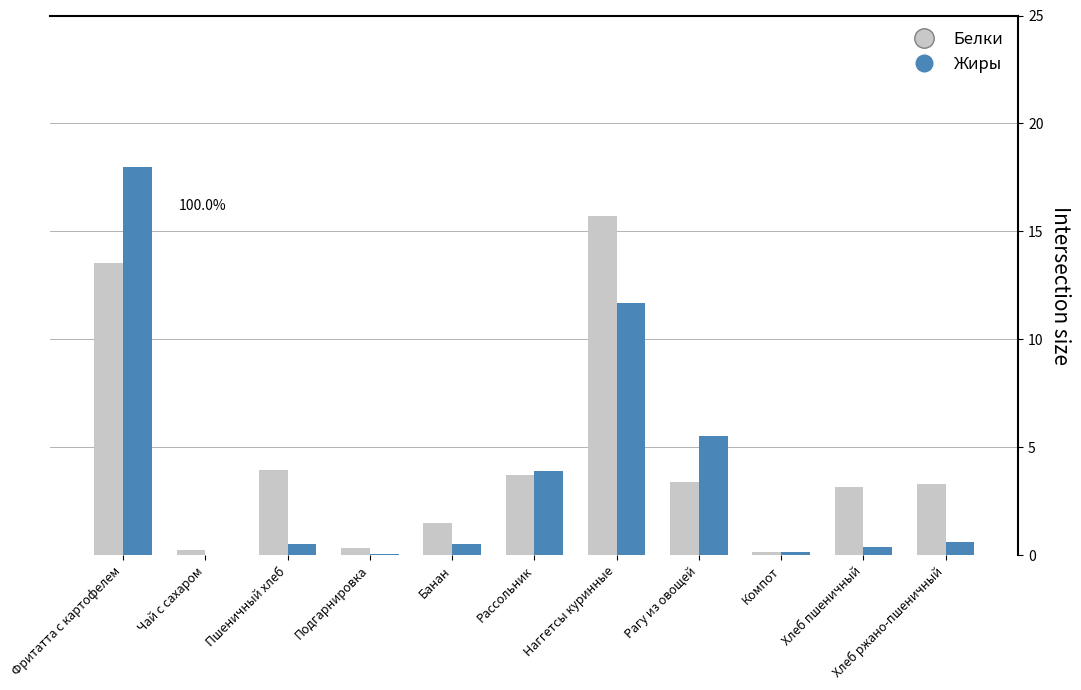

What is the difference between the Белки values at Хлеб пшеничный and Пшеничный хлеб?

0.8